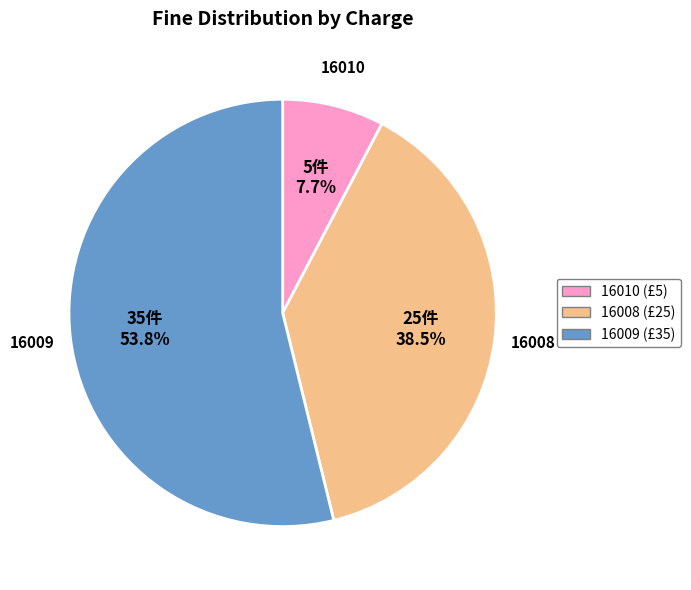

Which slice represents more than half of the pie?

16009